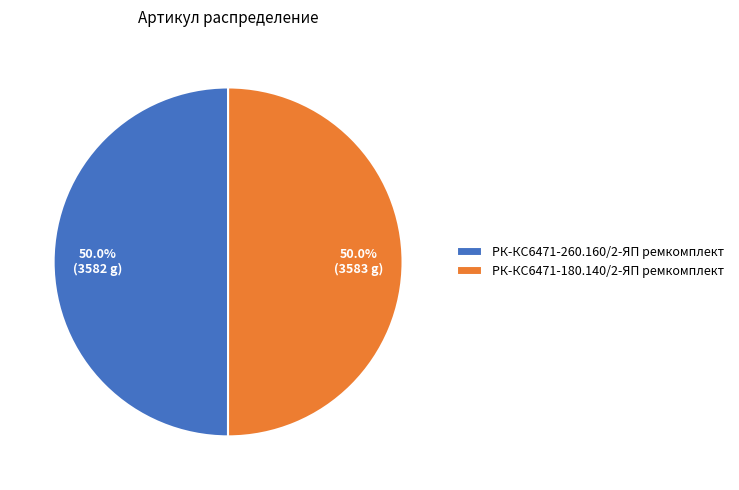

True or false: РК-КС6471-180.140/2-ЯП ремкомплект accounts for 50% of the total.

True